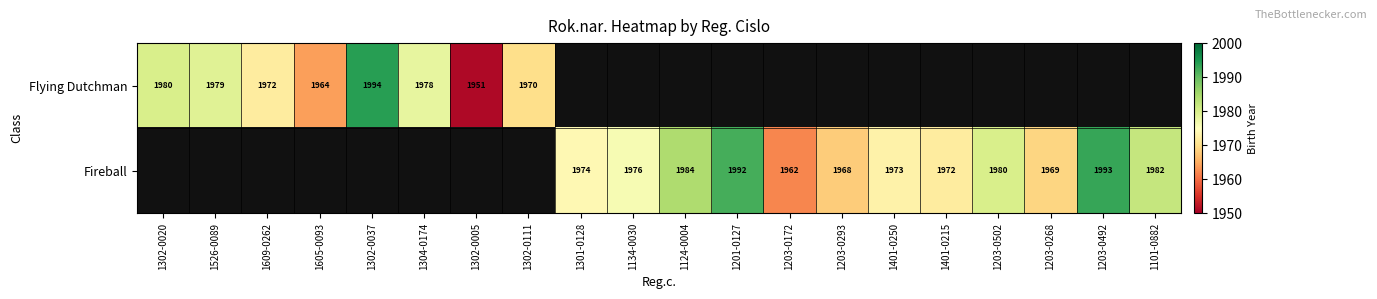

How many categories are shown in the chart?

20